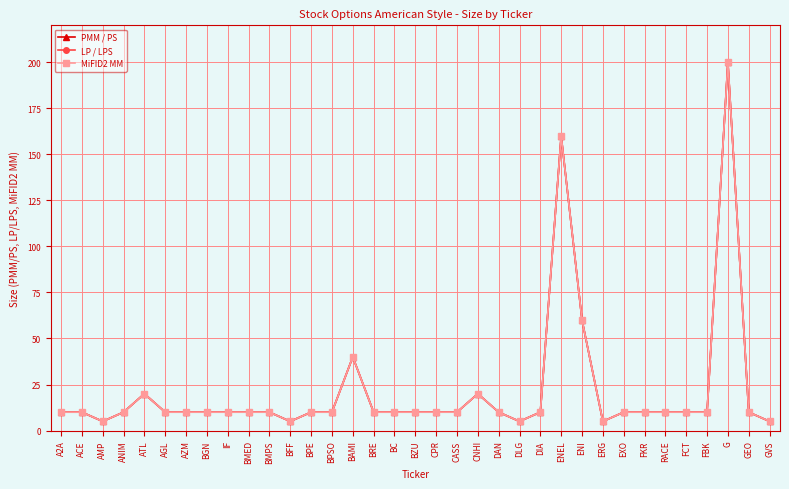

True or false: MiFID2 MM and PMM / PS cross at least once.

False